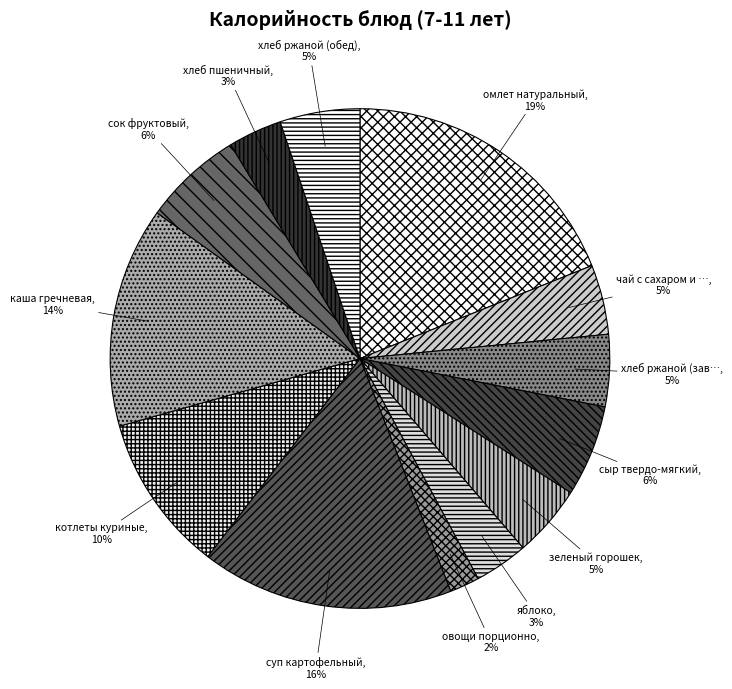

Count the number of slices in the pie.

13